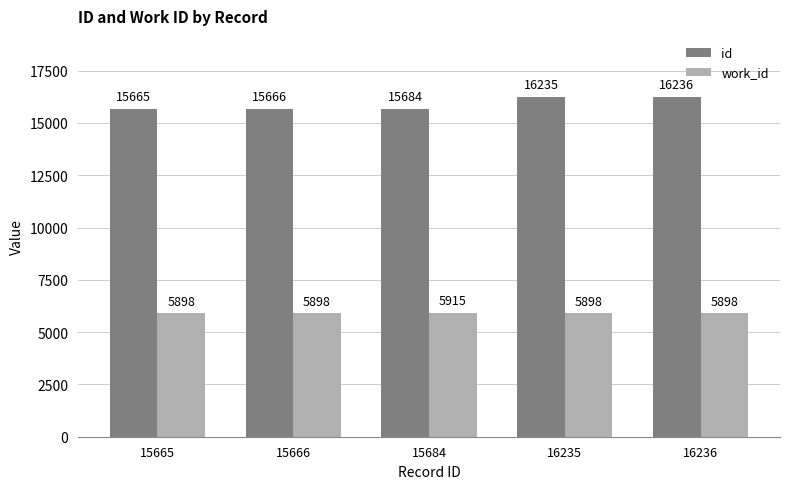

What is the average value of the work_id series?

5901